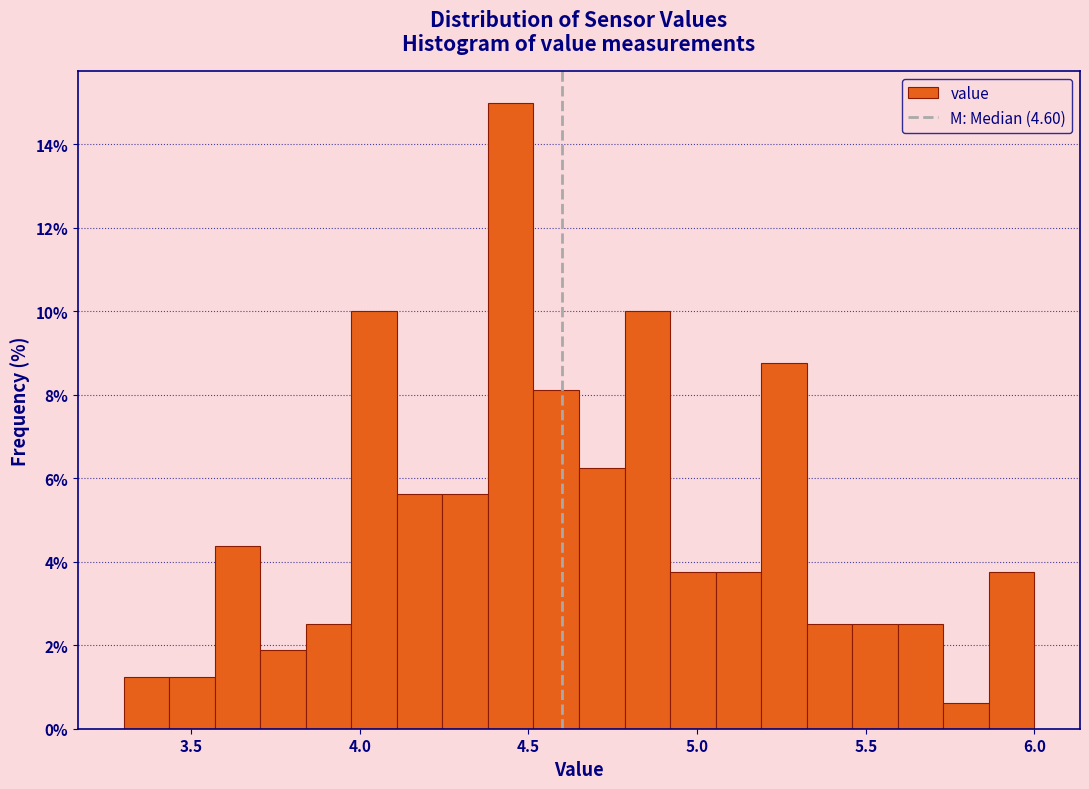

Read against the x-axis, roughly where is the centre of the tallest bar?

4.45